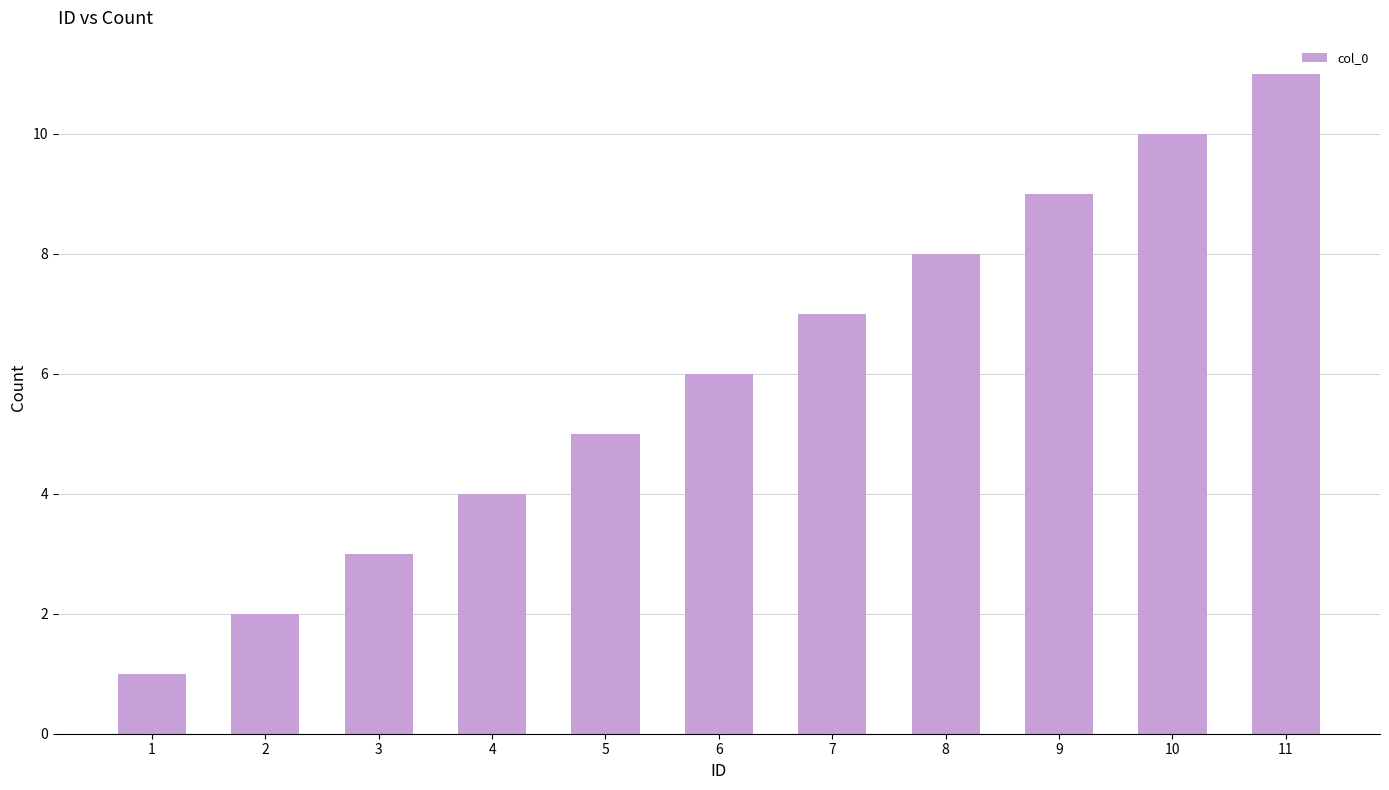

Count the number of data series in this chart.

1